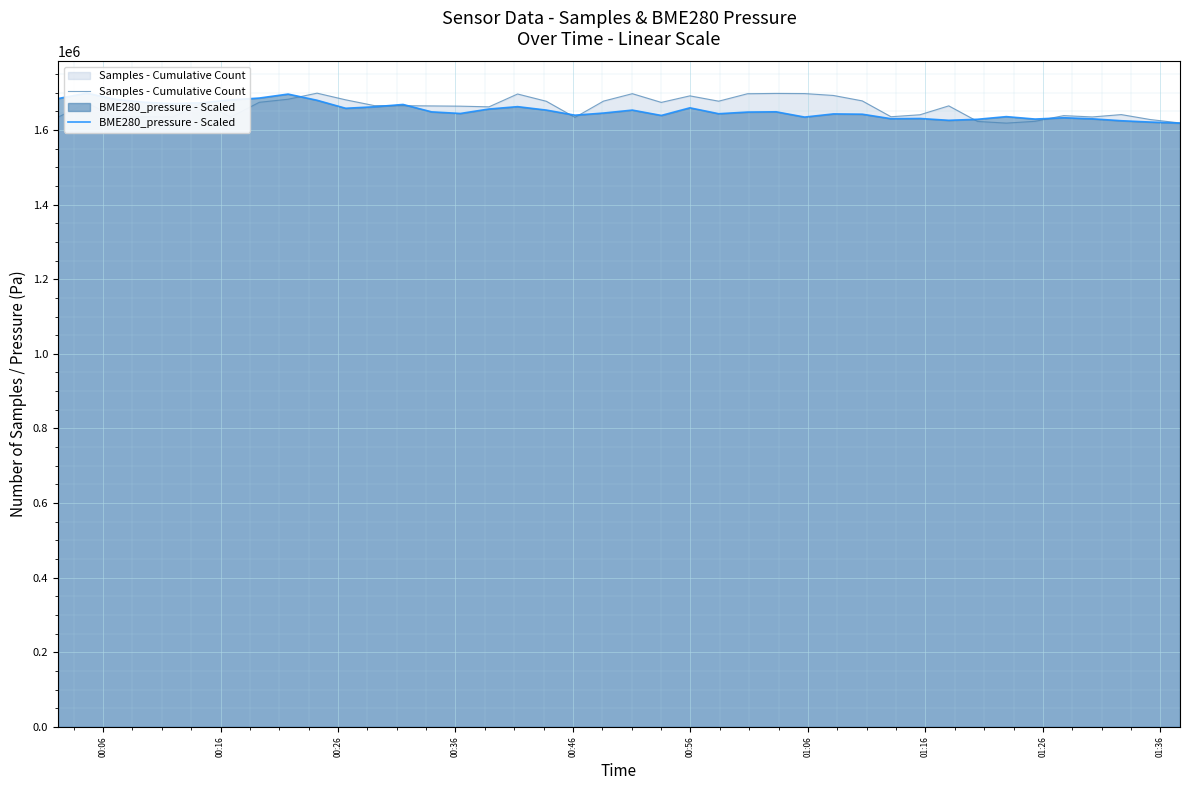

What is the difference between the second highest and minimum values in the BME280_pressure - Scaled series?

77781.5